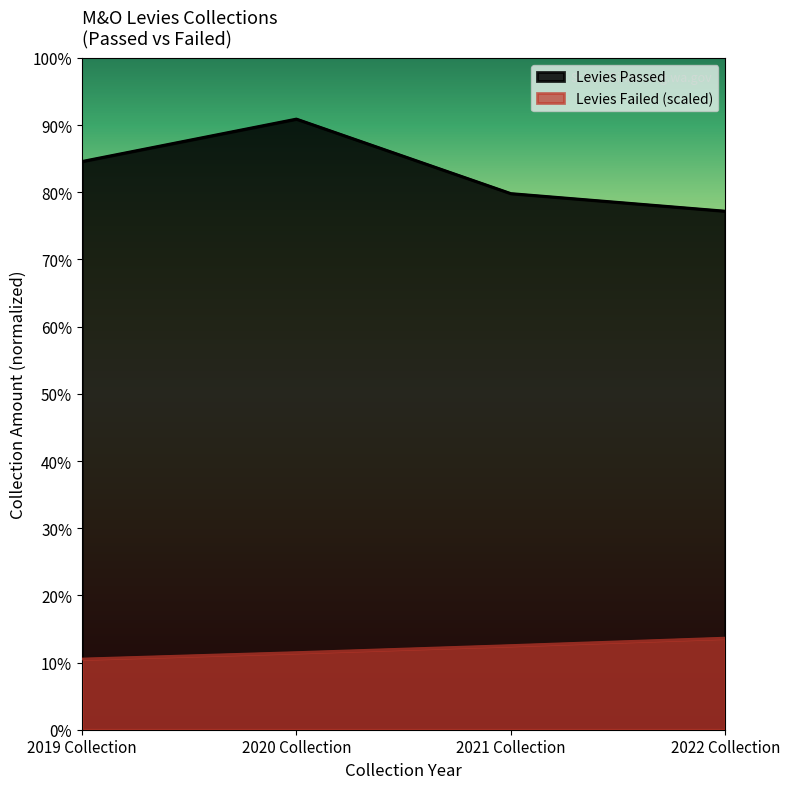

Where is the first local maximum for Levies Passed?

2020 Collection